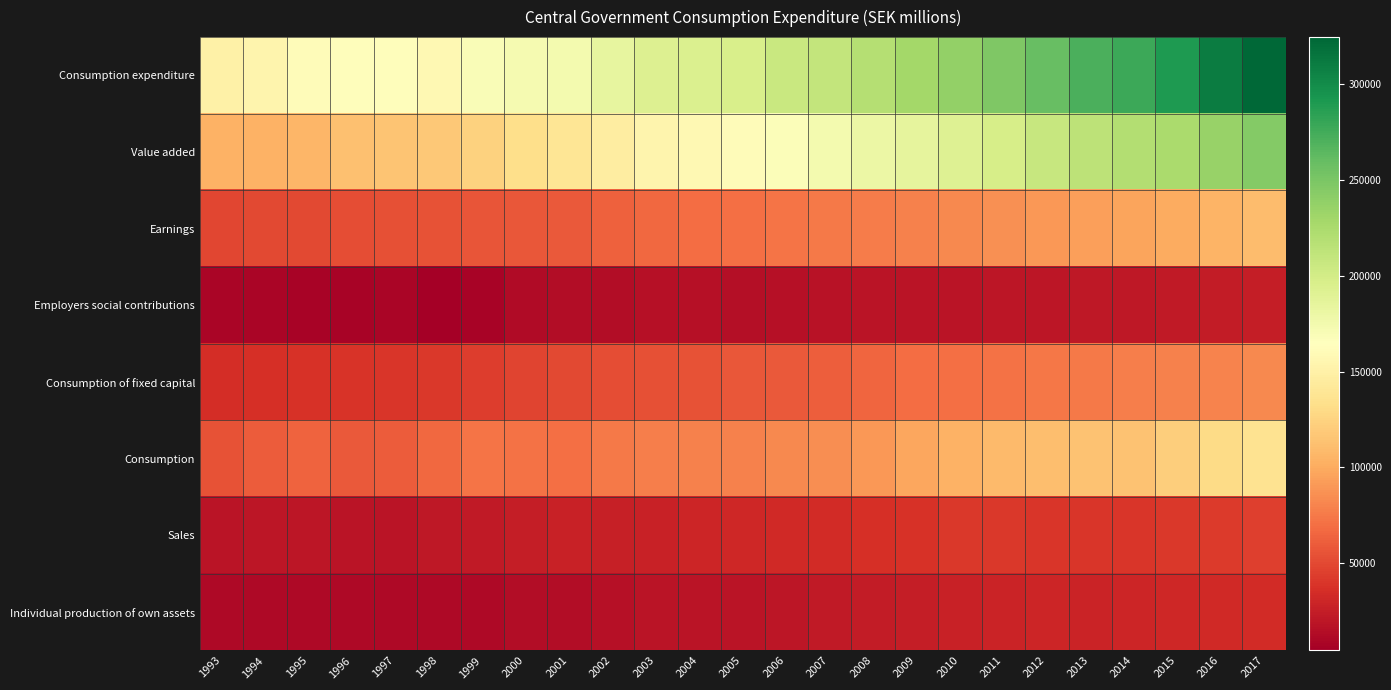

How many series are shown in this chart?

8